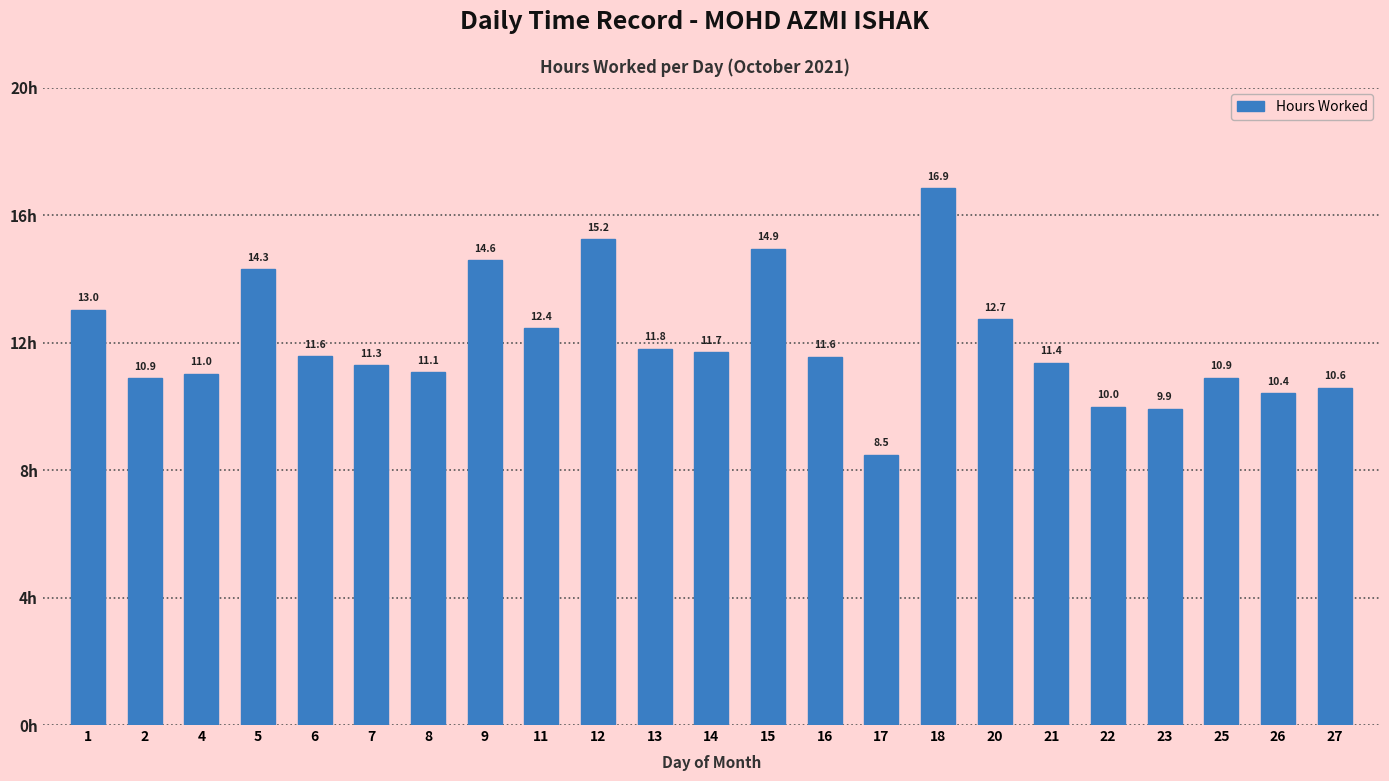

What is the difference between the second highest and second lowest values?

5.3